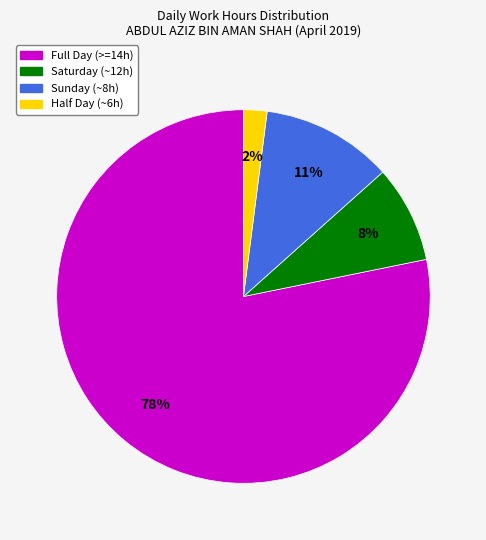

To the nearest percent, what is the average slice percentage?

25%